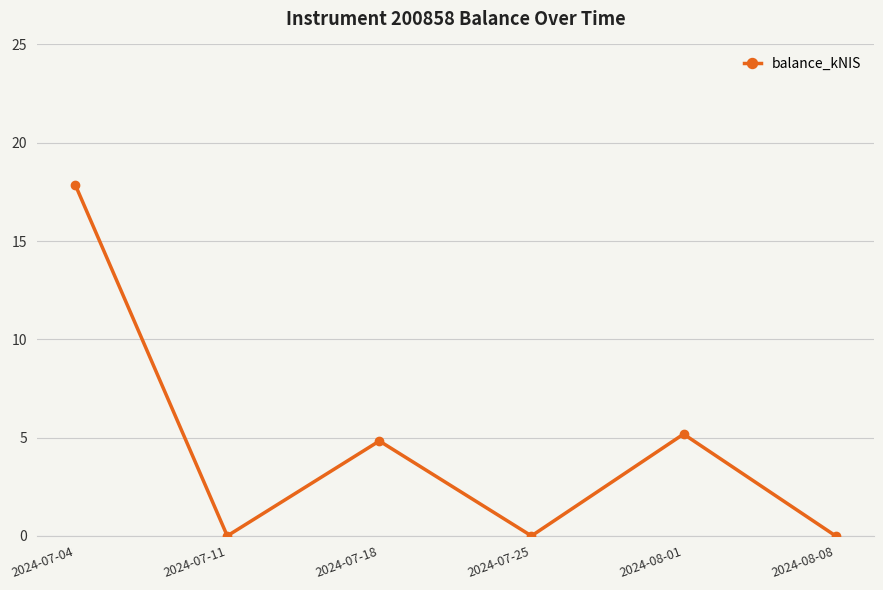

The chart shows a value of 0.0 at 2024-07-25. True or false?

True